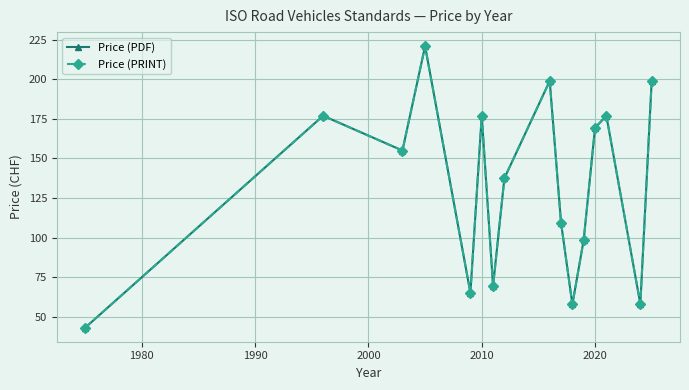

Does the chart have visible grid lines?

Yes